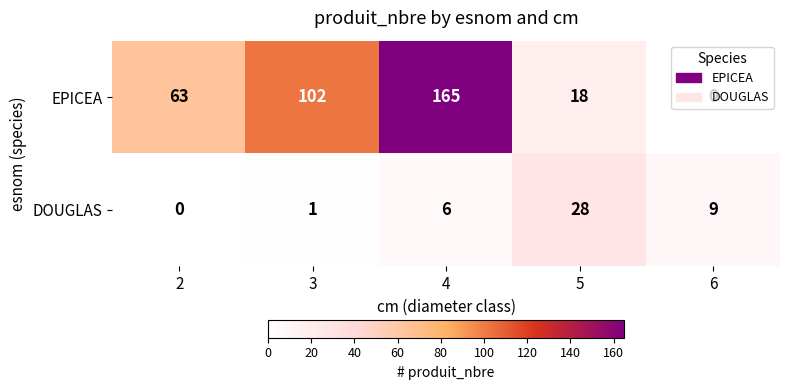

What is the spread (max minus min) of values at 4?

159